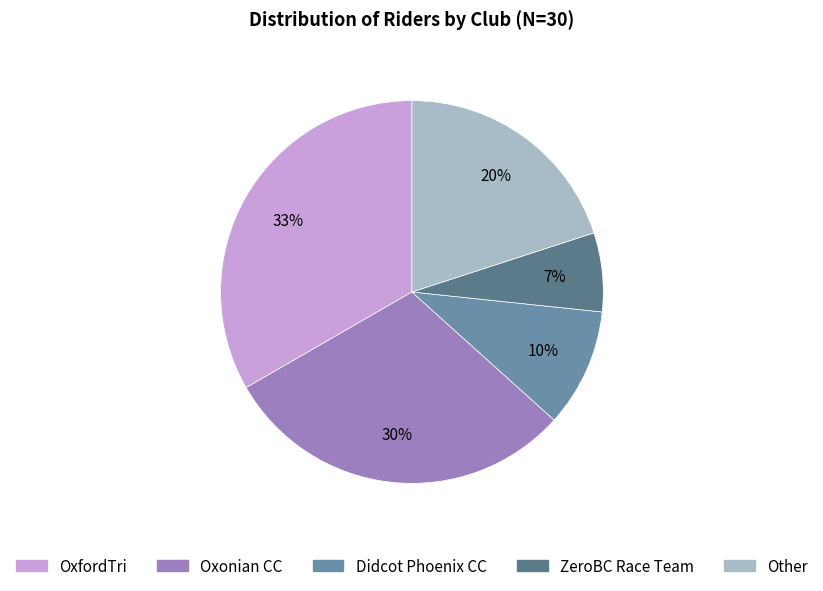

To the nearest percent, what is the average slice percentage?

20%